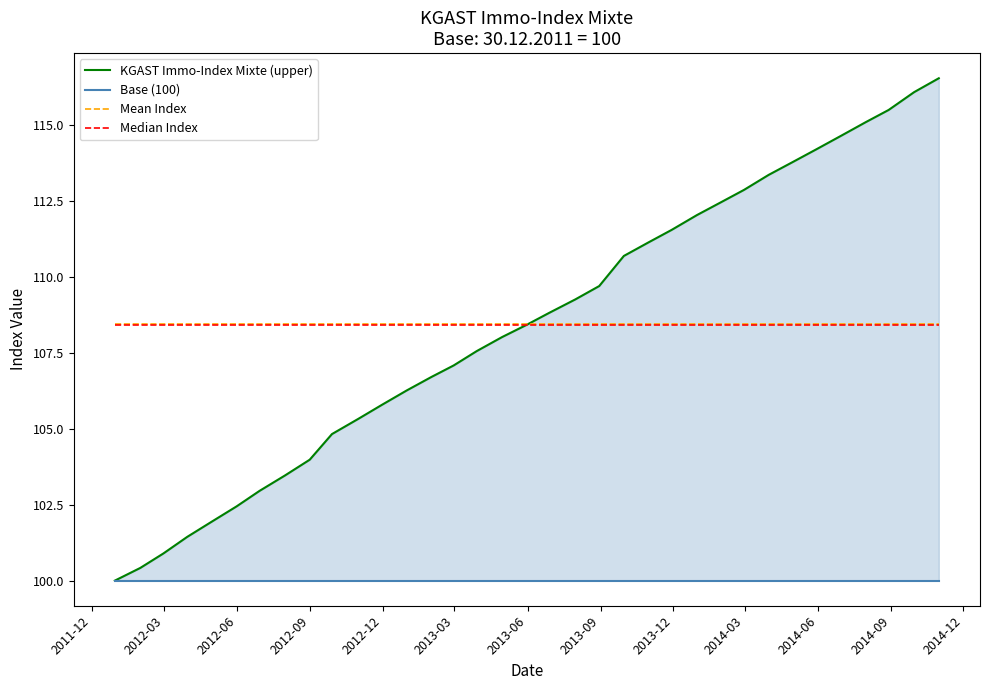

Is the value of Mean Index at 2013-06 greater than the value of Base (100) at 16?

Yes